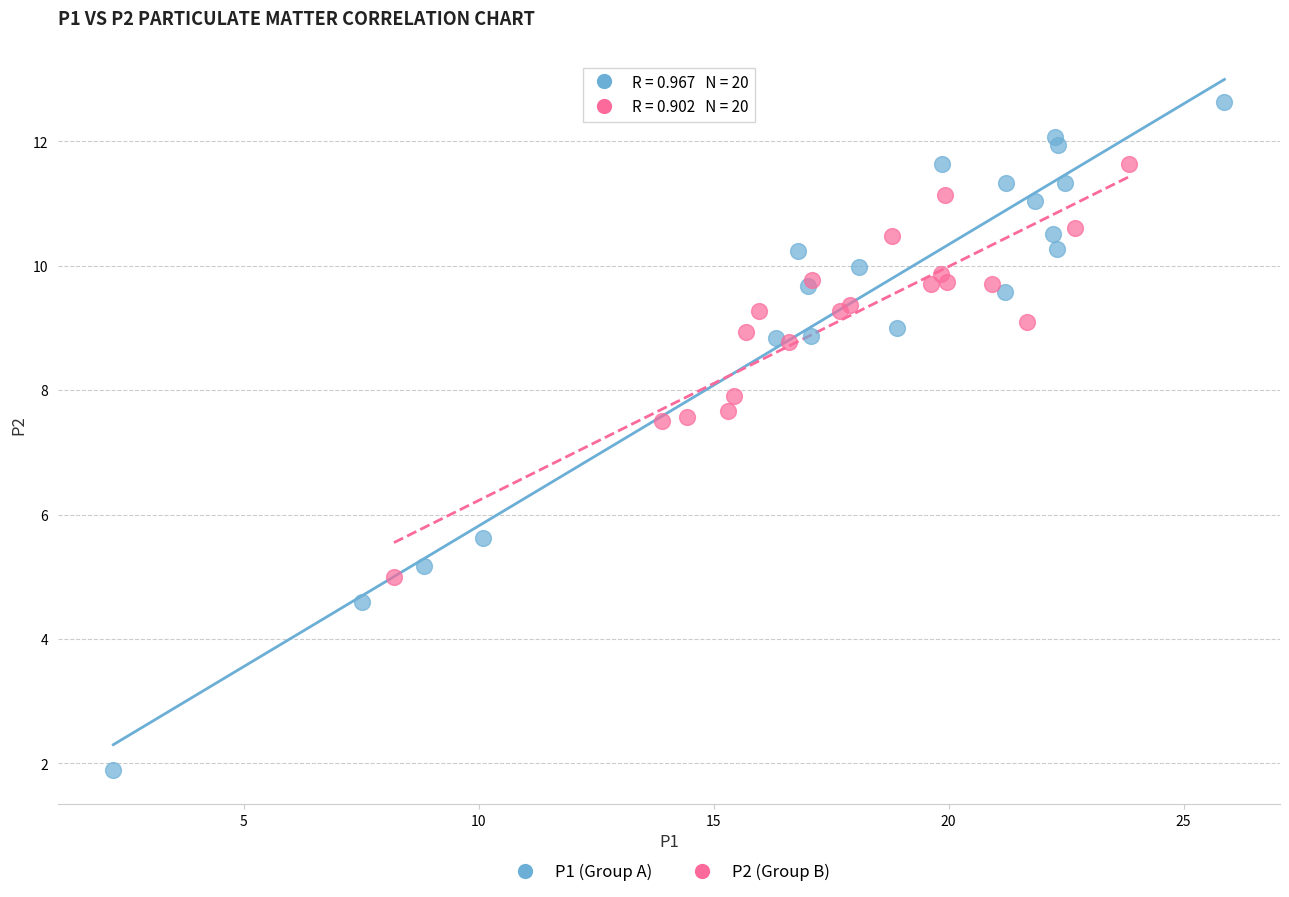

Which series reaches the minimum Y coordinate?

P1 (Group A)